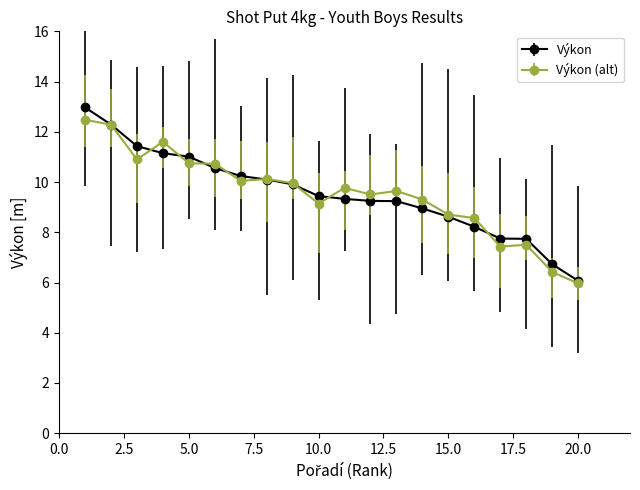

What is the value of the Výkon (alt) point at the 7th from the left?

10.0